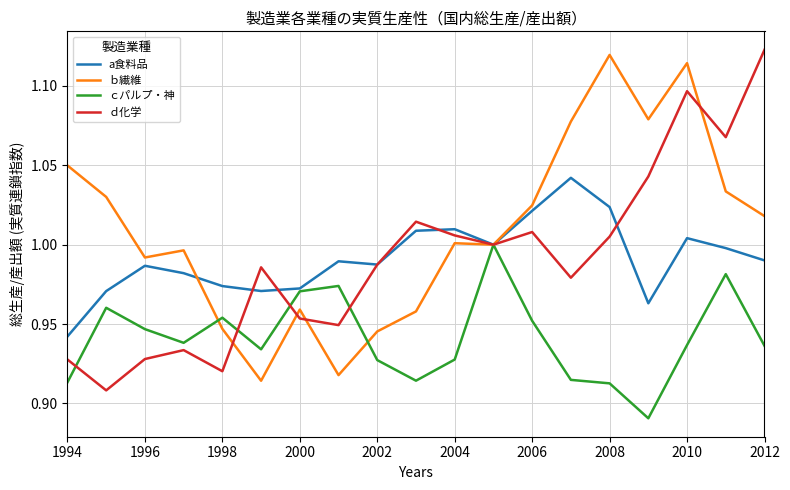

Which series has the largest total across all categories?

ｂ繊維